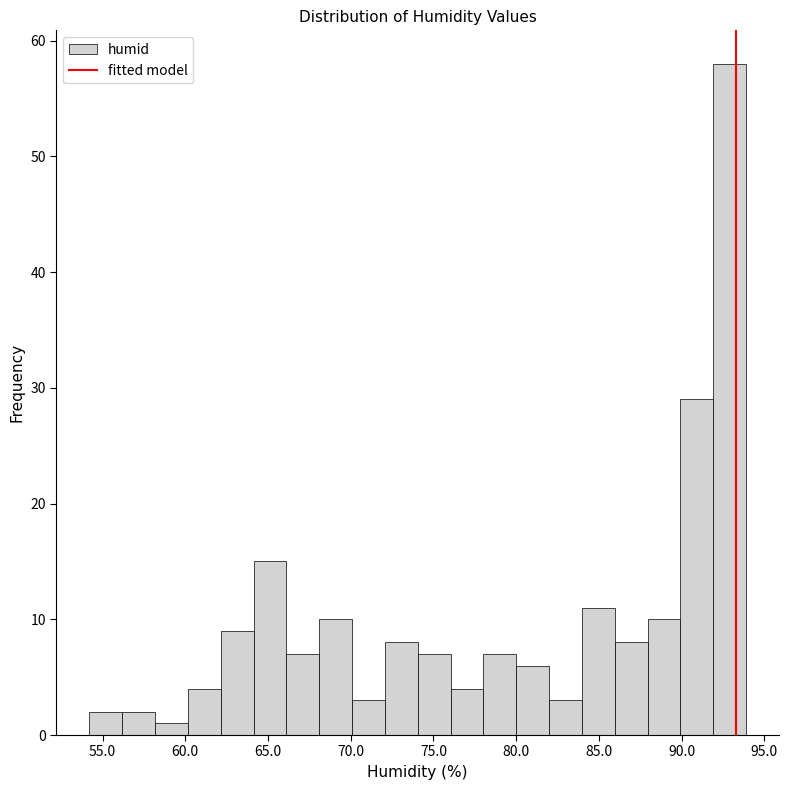

Read against the x-axis, roughly where is the centre of the tallest bar?

93.0